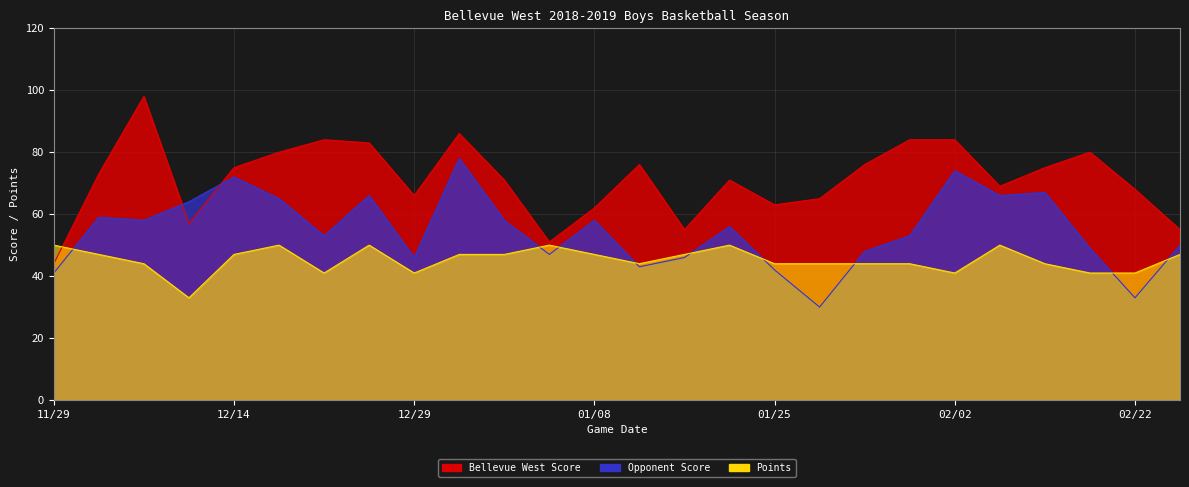

True or false: Opponent Score has a value of 80 at 02/15.

False